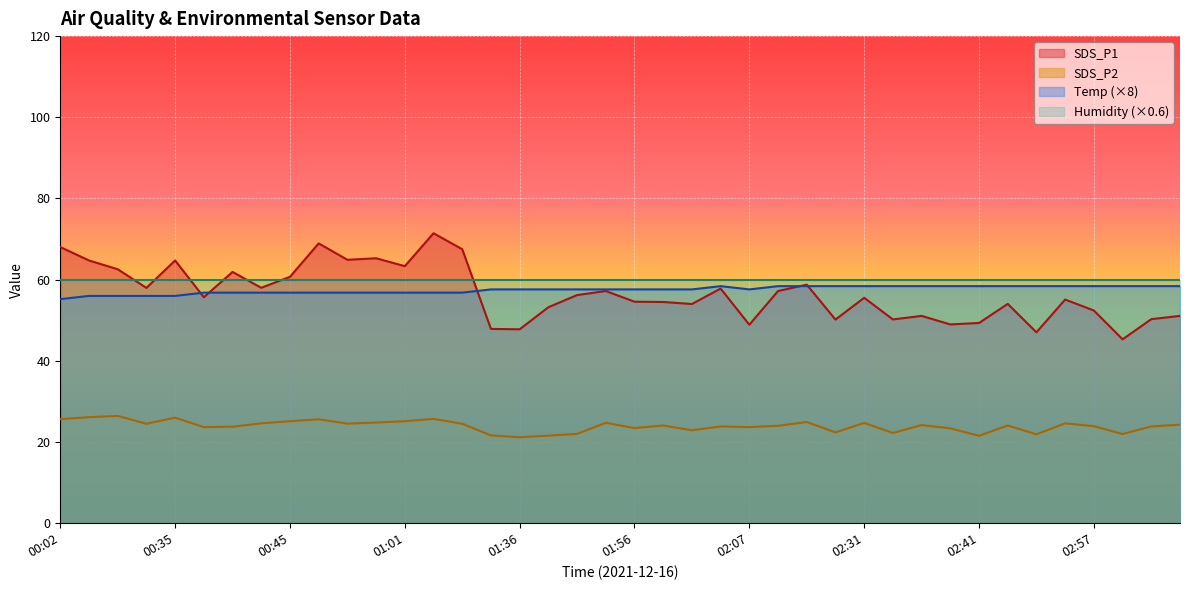

Which has a higher value, 00:10 or 02:59?

00:10